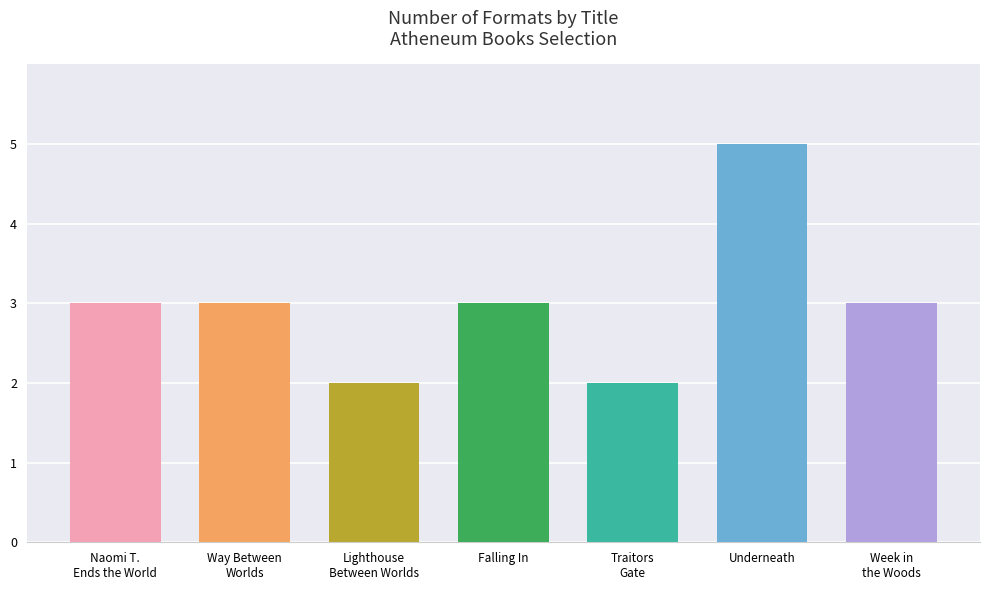

Rank the categories by value from highest to lowest.

Underneath, Naomi Teitelbaum Ends the World, Way between Worlds, Falling In, Week in the Woods, Lighthouse between the Worlds, Traitors Gate